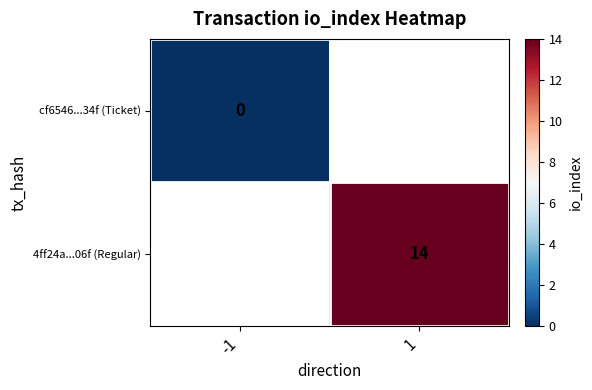

The 4ff24a...06f (Regular) series shows 14 at 1. True or false?

True